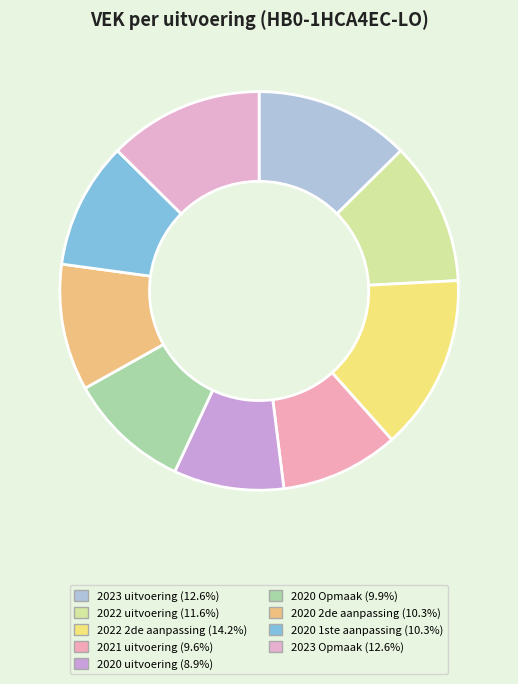

Is it true that 2023 uitvoering is 13% of the pie?

True